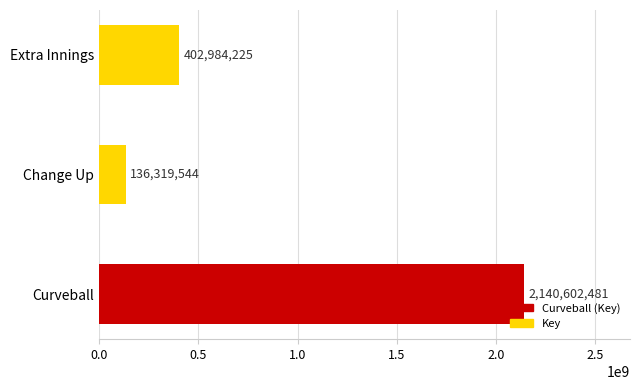

What is the change in value from Change Up to Extra Innings?

+266664681